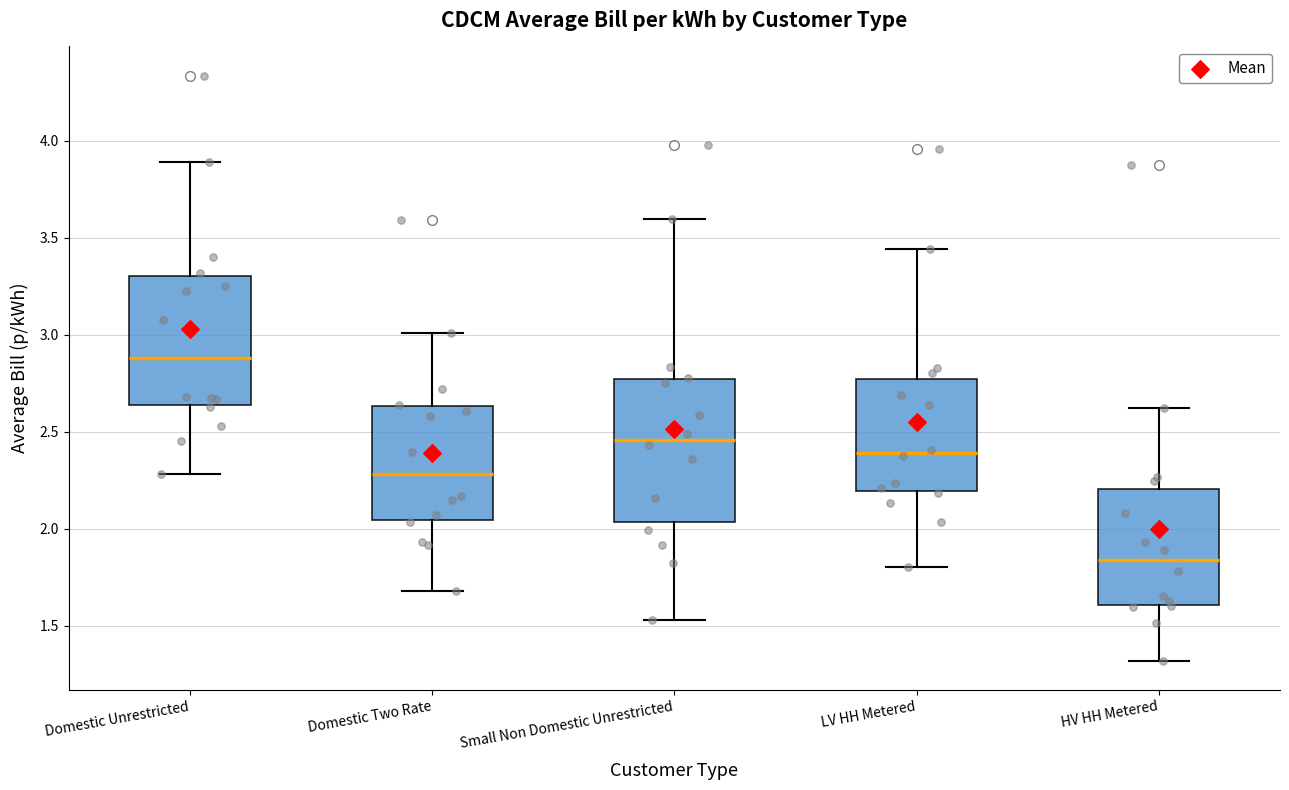

Which box has the highest median line?

Domestic Unrestricted